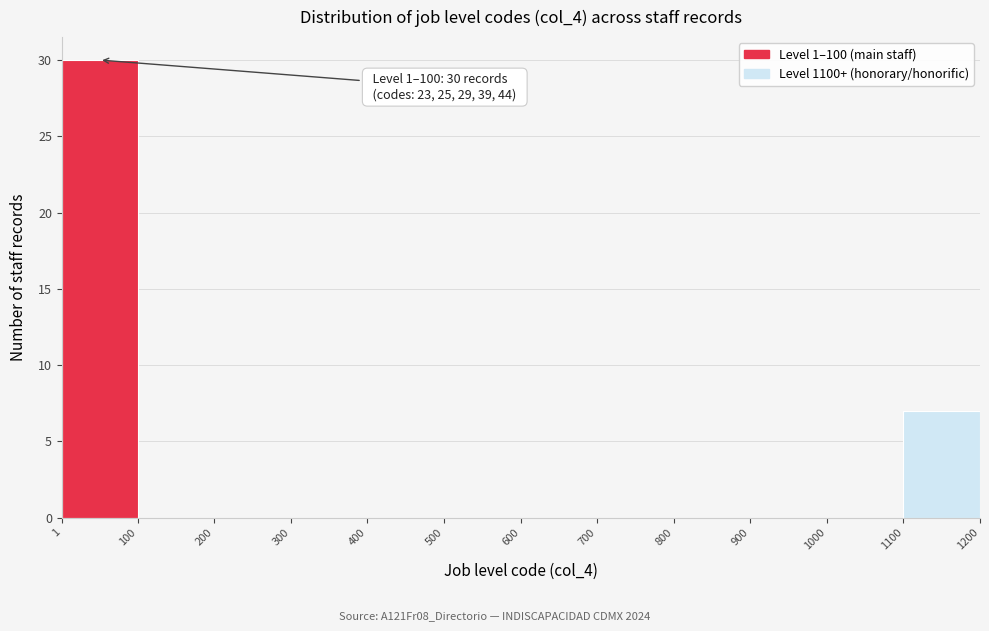

Over which range of the x-axis is the bar tallest?

1 to 100